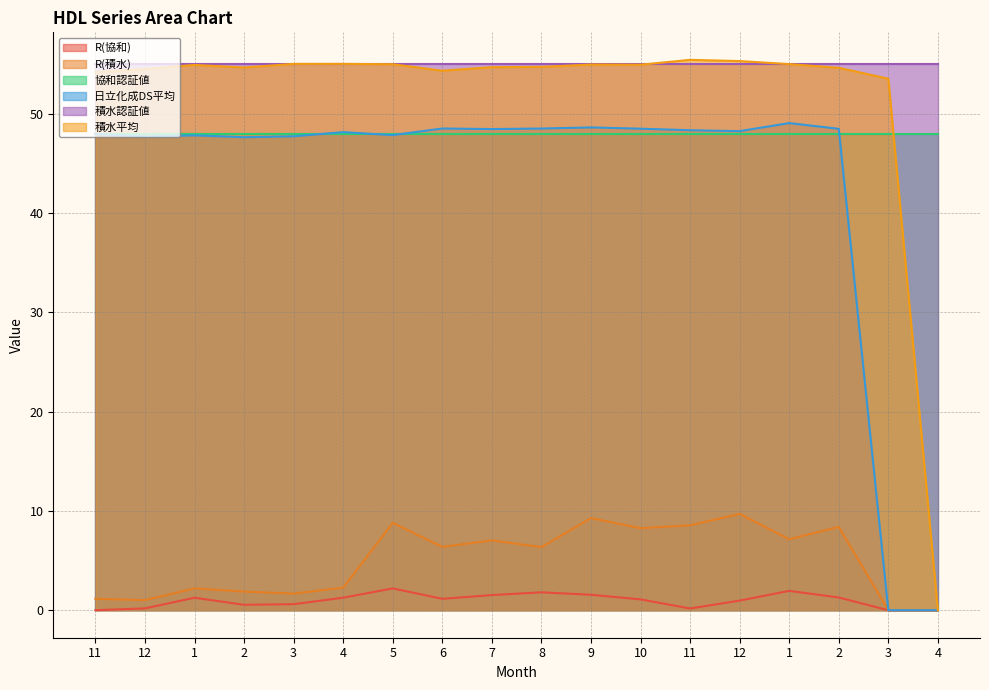

What are all the series names shown in the legend?

R(協和), R(積水), 協和認証値, 日立化成DS平均, 積水認証値, 積水平均